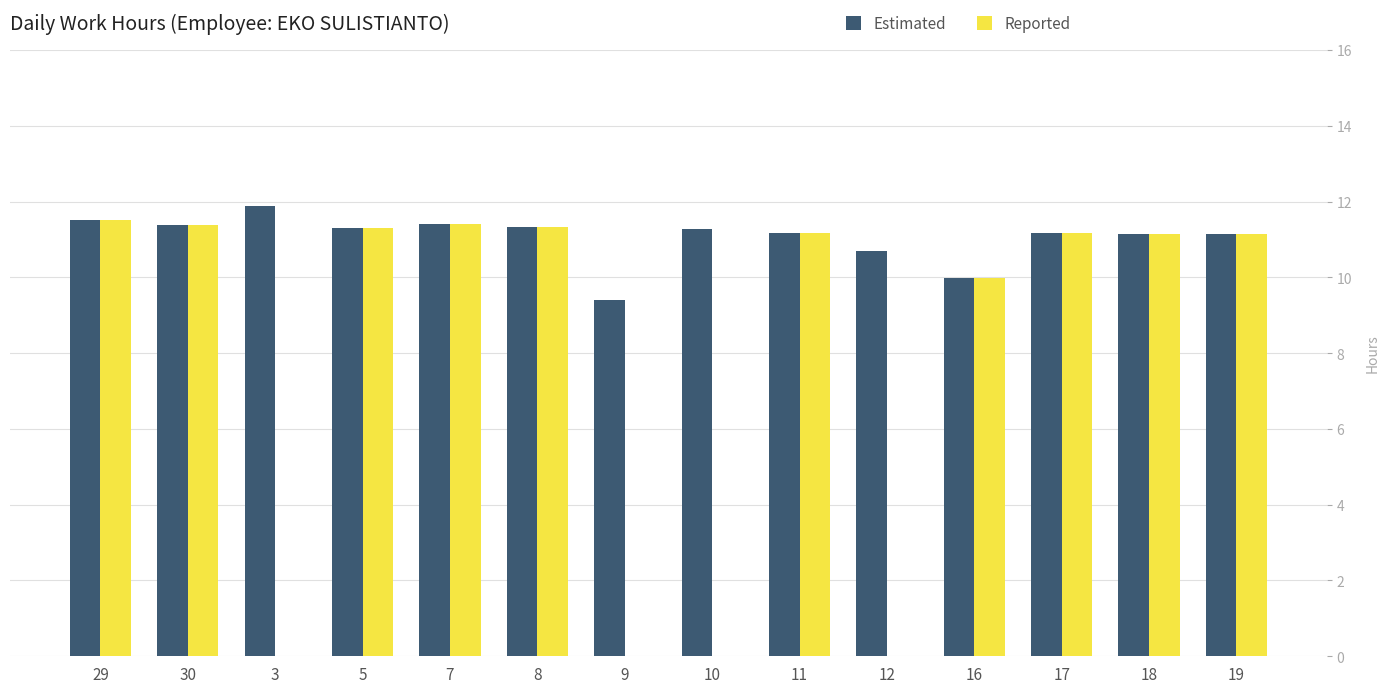

How many data points does each series have?

14